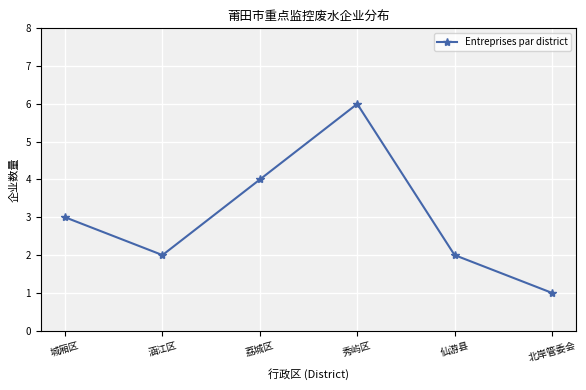

Approximately how many times larger is the value at 北岸管委会 compared to 仙游县?

0.5